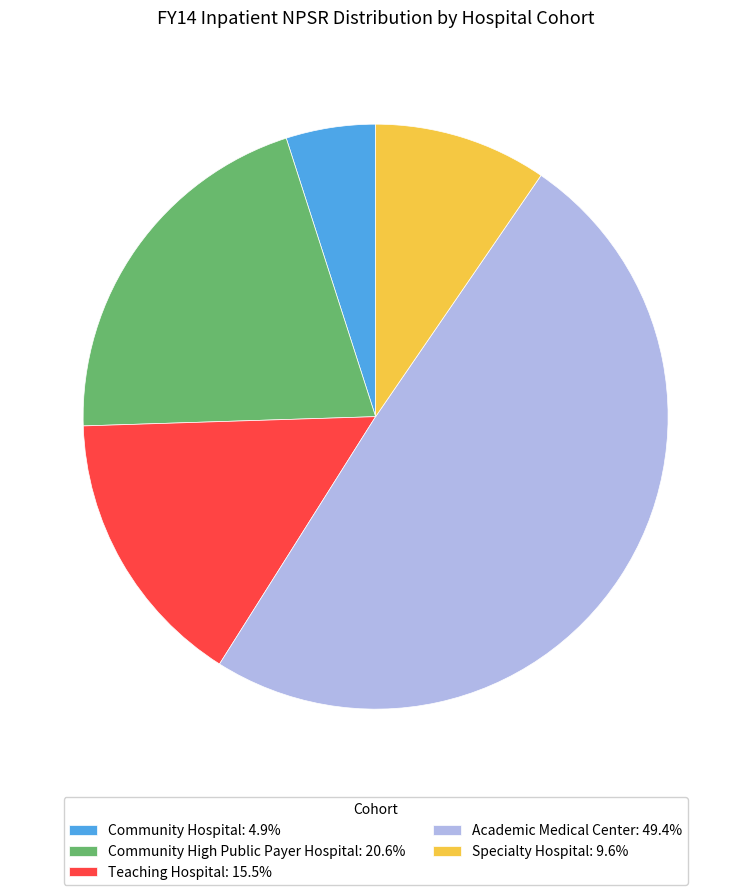

Is there any slice that represents more than half of the pie?

No